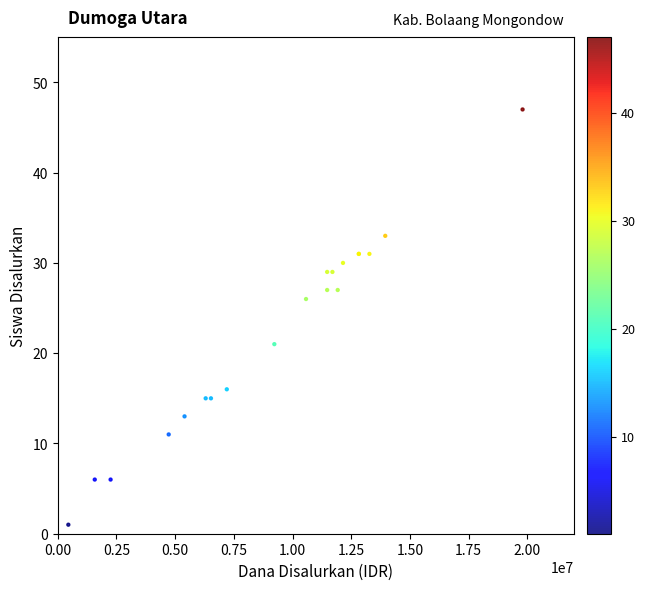

What Y value in the scatter plot is closest to 24?

26